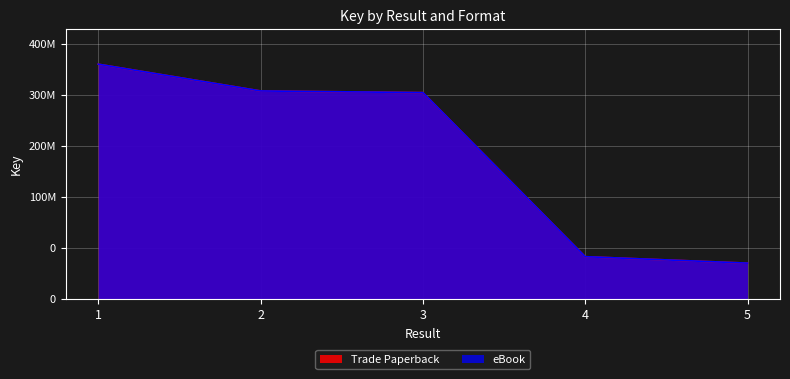

True or false: eBook and Trade Paperback intersect in this chart.

False